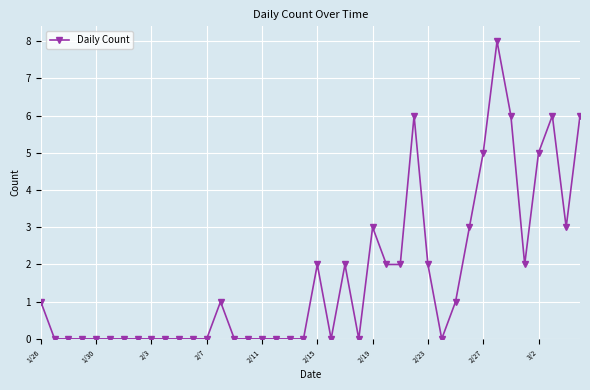

What is the maximum value shown in the chart?

8